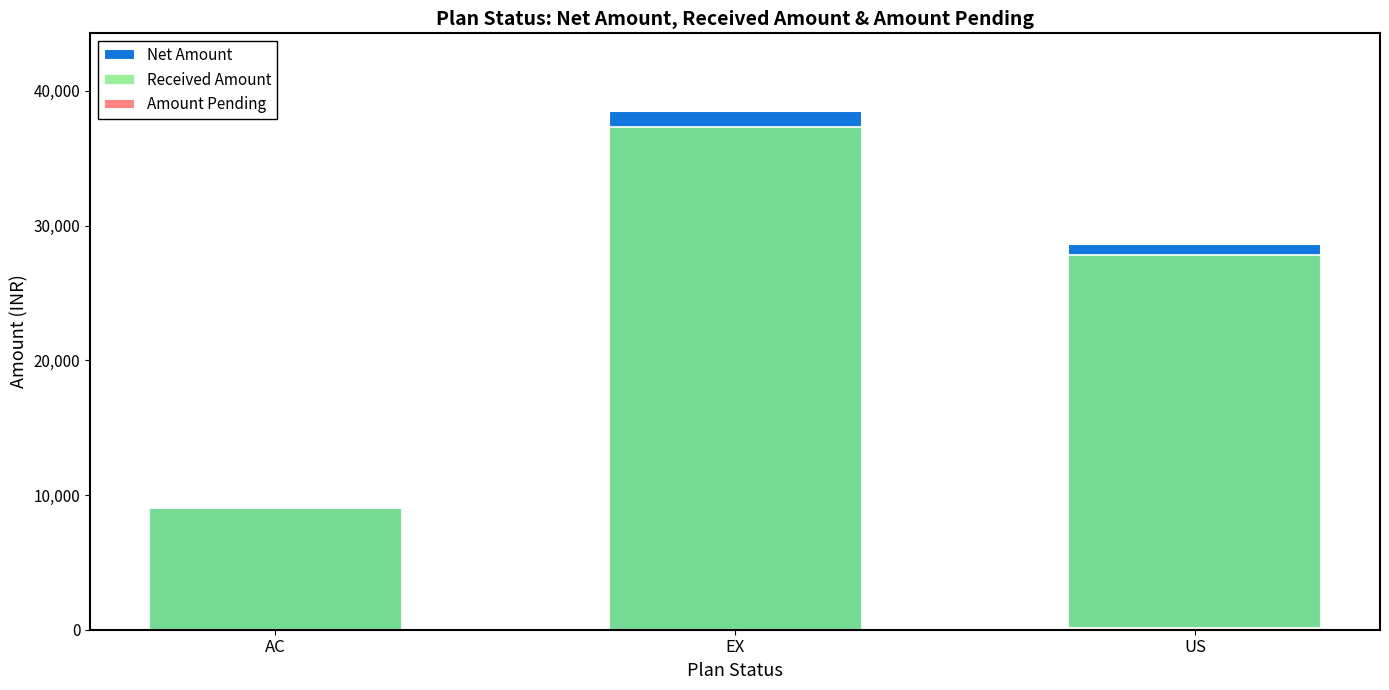

Which has a higher value, US or AC?

US